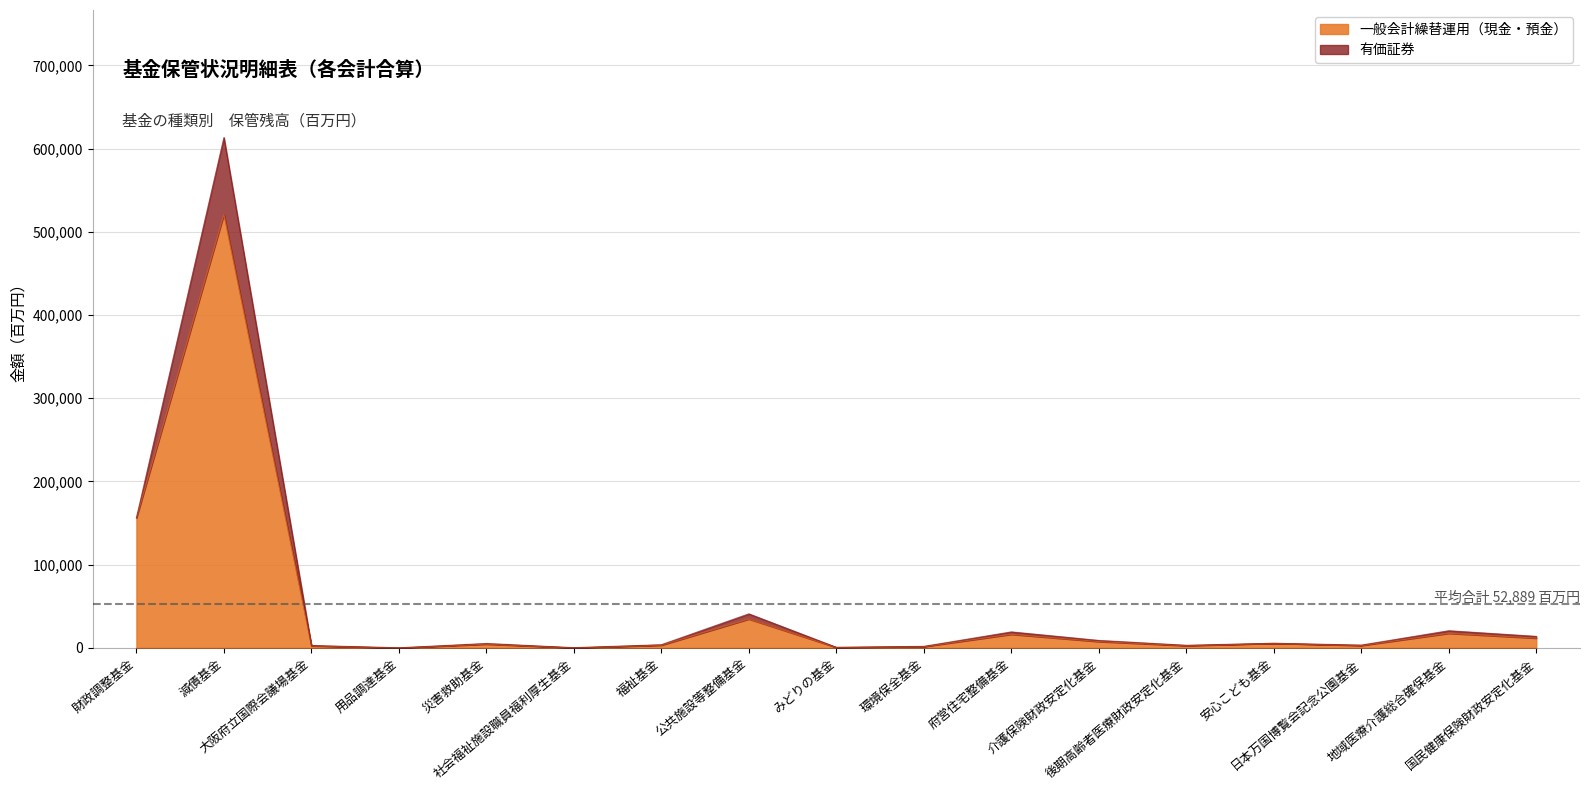

Reading right to left, list all the values displayed in this chart.

国民健康保険財政安定化基金=11711	地域医療介護総合確保基金=17475	日本万国博覧会記念公園基金=2814	安心こども基金=5474	後期高齢者医療財政安定化基金=2628	介護保険財政安定化基金=7570	府営住宅整備基金=16275	環境保全基金=1512	みどりの基金=536	公共施設等整備基金=34701	福祉基金=3194	社会福祉施設職員福利厚生基金=116	災害救助基金=4474	用品調達基金=4	大阪府立国際会議場基金=2414	減債基金=520951	財政調整基金=156195